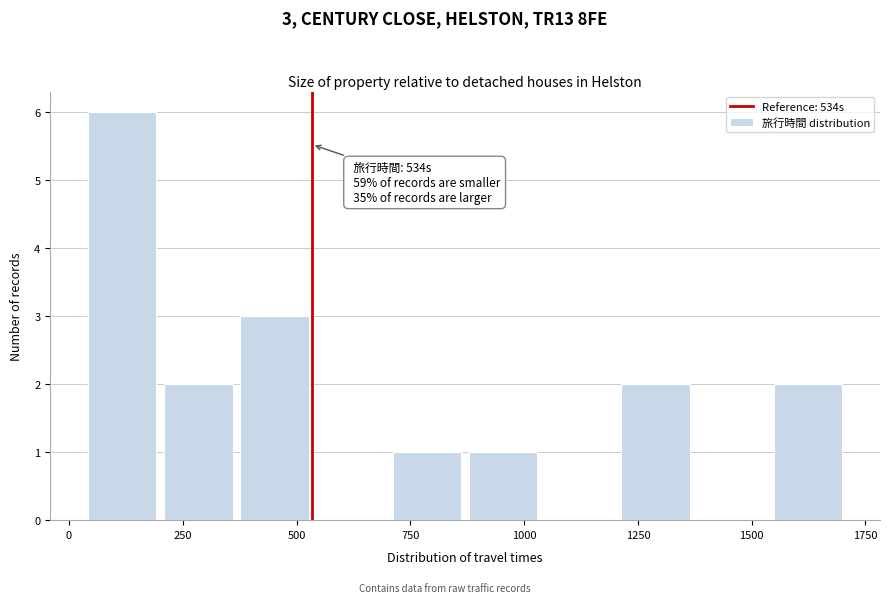

Around what value on the x-axis is the tallest bar? Give the approximate position of its centre, as read against the axis.

100